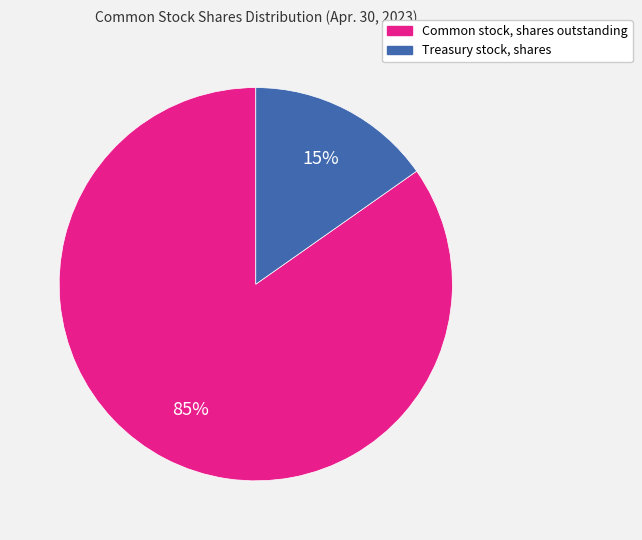

Between Treasury stock, shares and Common stock, shares outstanding, which is larger?

Common stock, shares outstanding